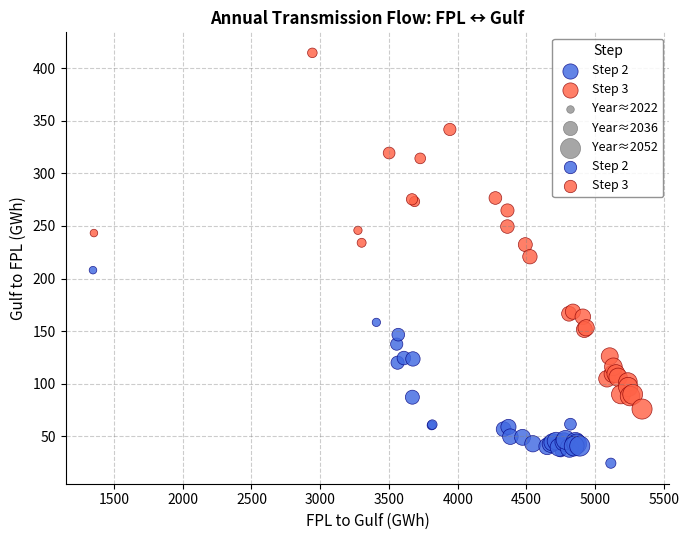

Which series contains the lowest Y value?

Step 2